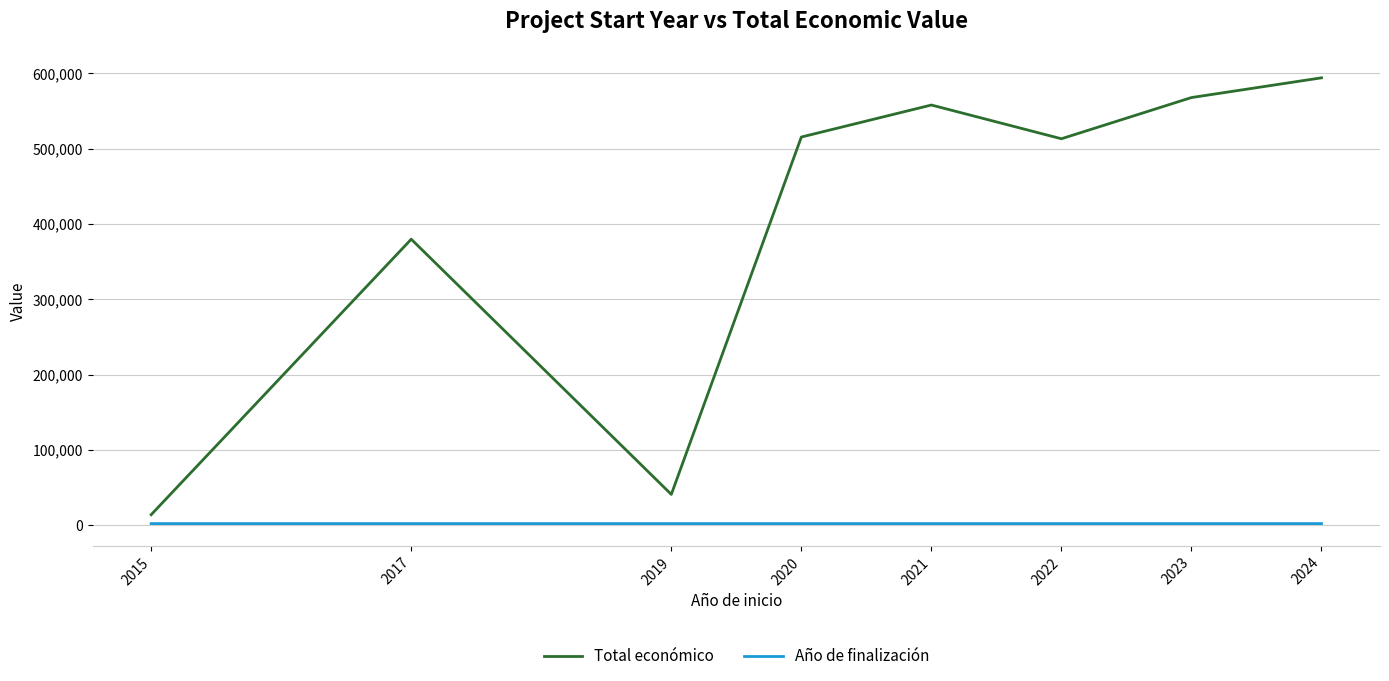

Rank the series at 2023 from highest to lowest value.

Total económico, Año de finalización